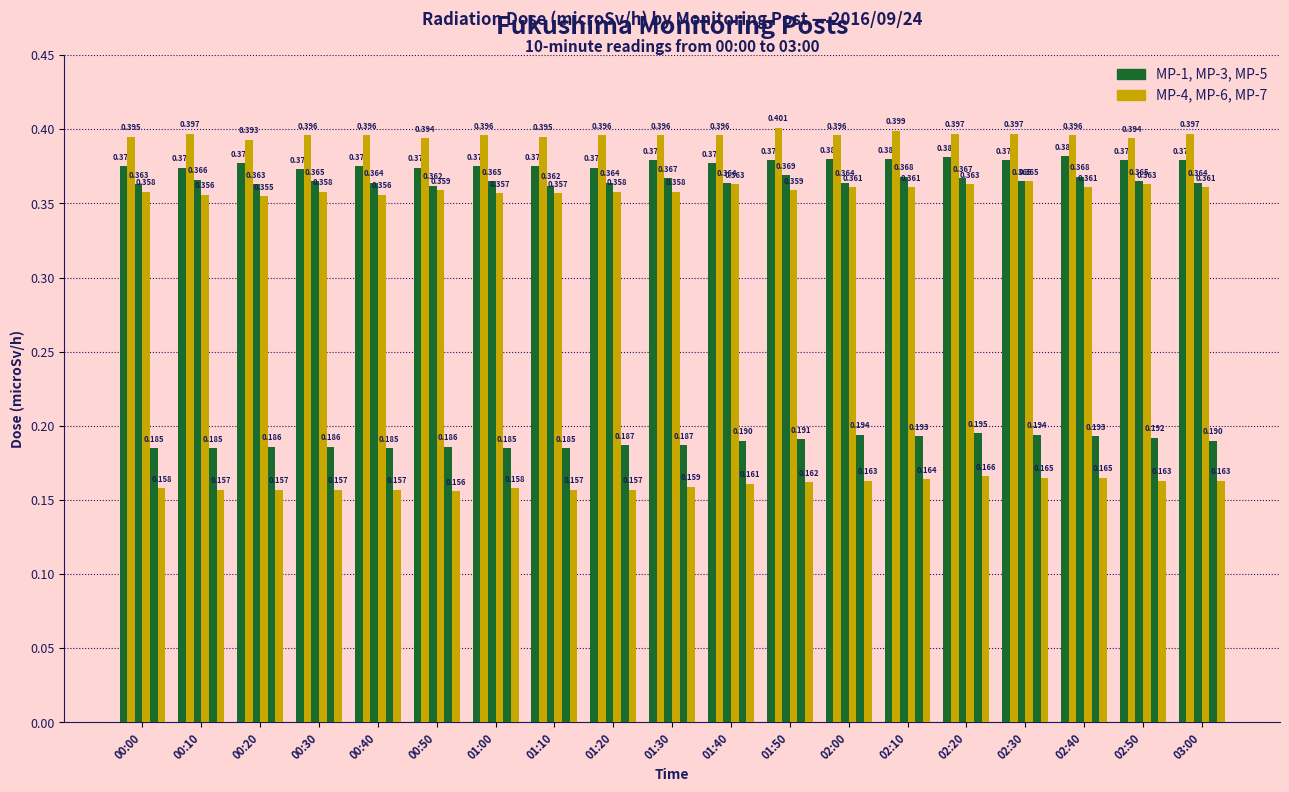

How many bars are there in each group?

6